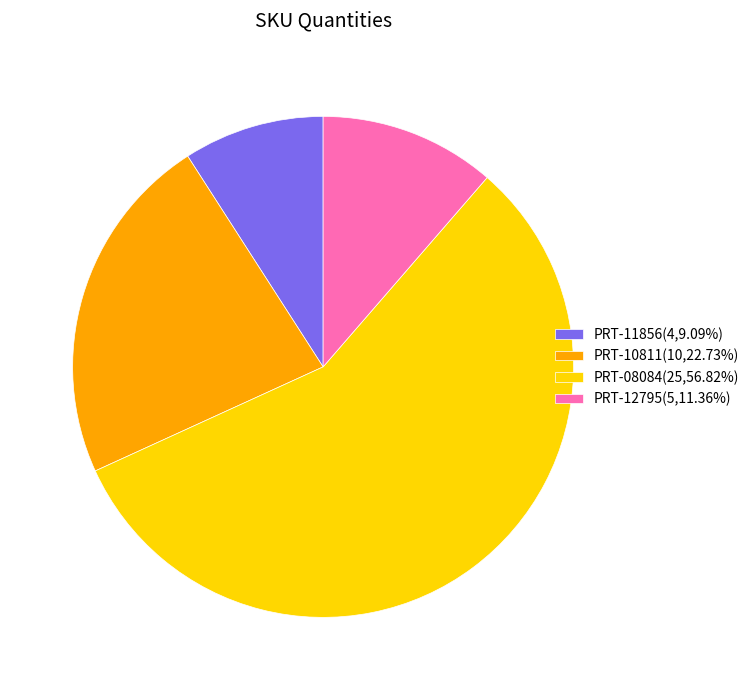

What is the majority slice?

PRT-08084